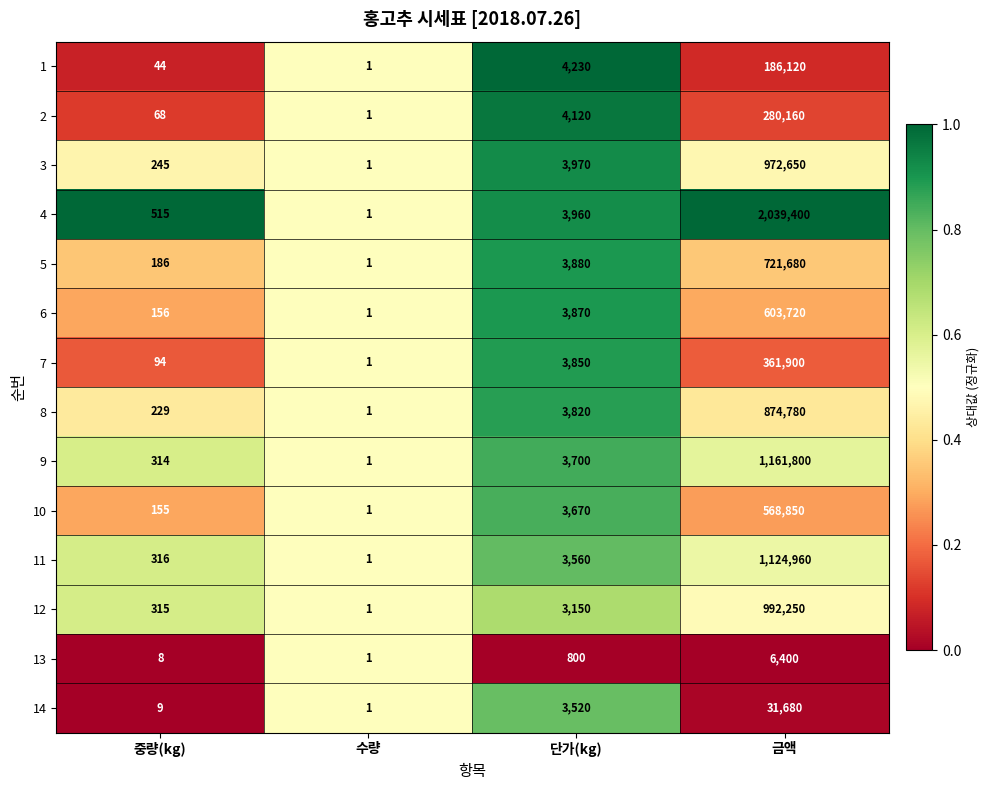

Count the number of categories in the chart.

4